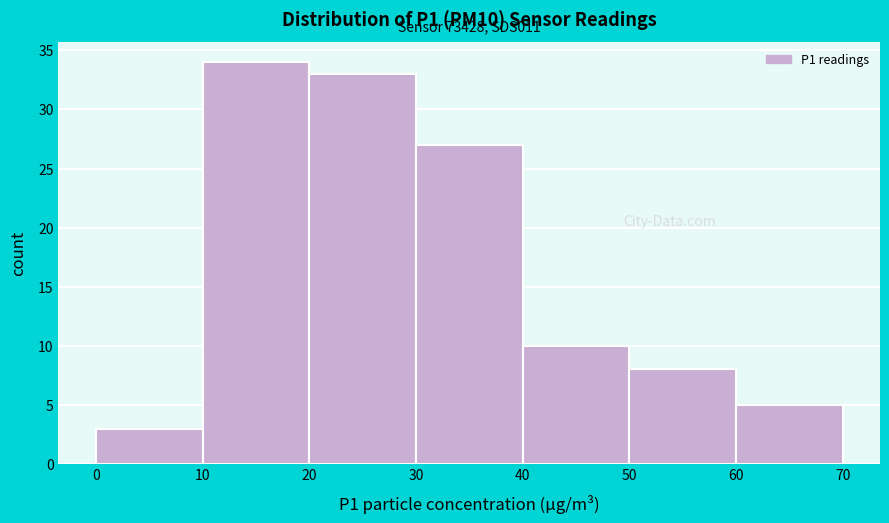

Over which range of the x-axis is the bar tallest?

10 to 20